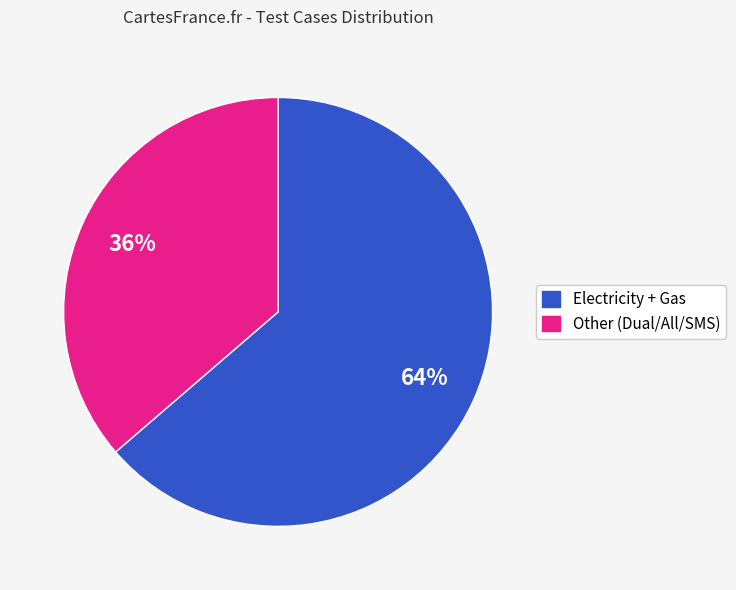

To the nearest percent, what is the average slice percentage?

50%